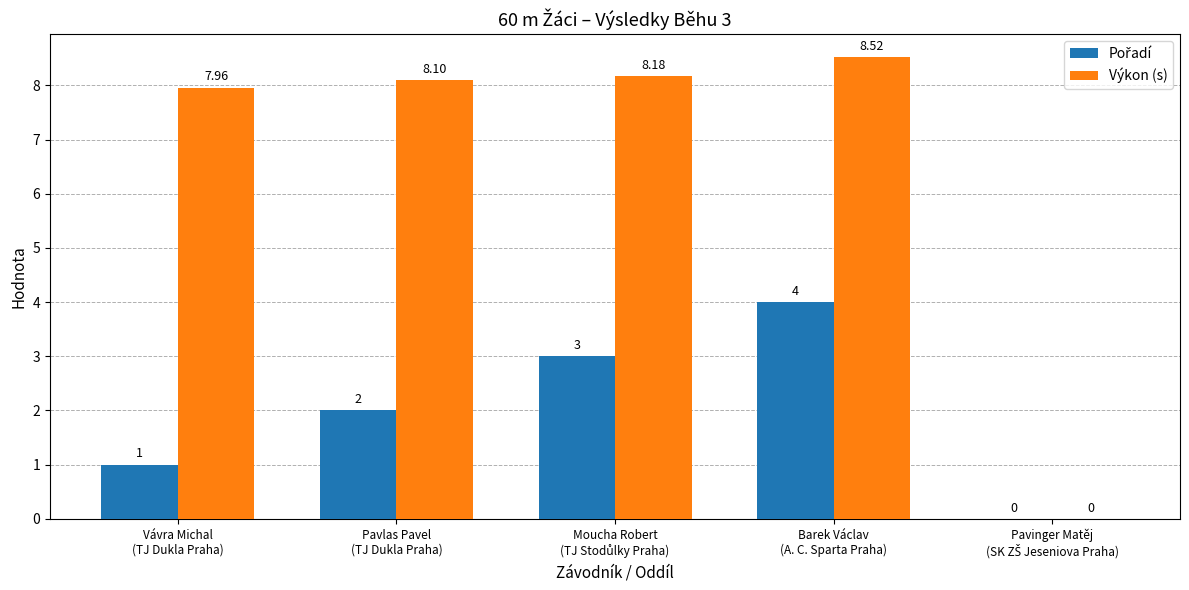

Which series has the largest total across all categories?

Výkon (s)